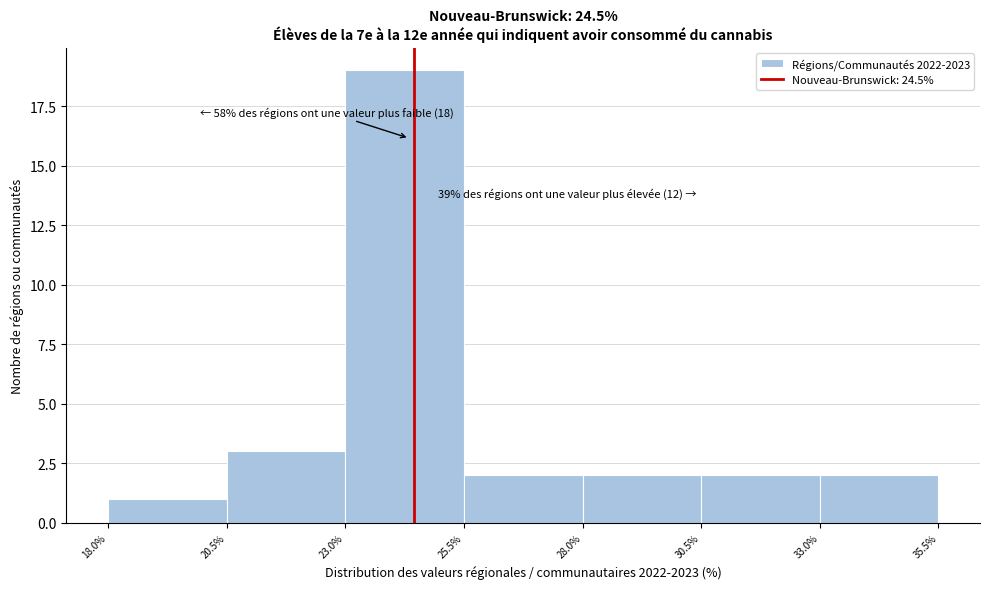

Which range on the x-axis has the tallest bar?

23.0% to 25.5%